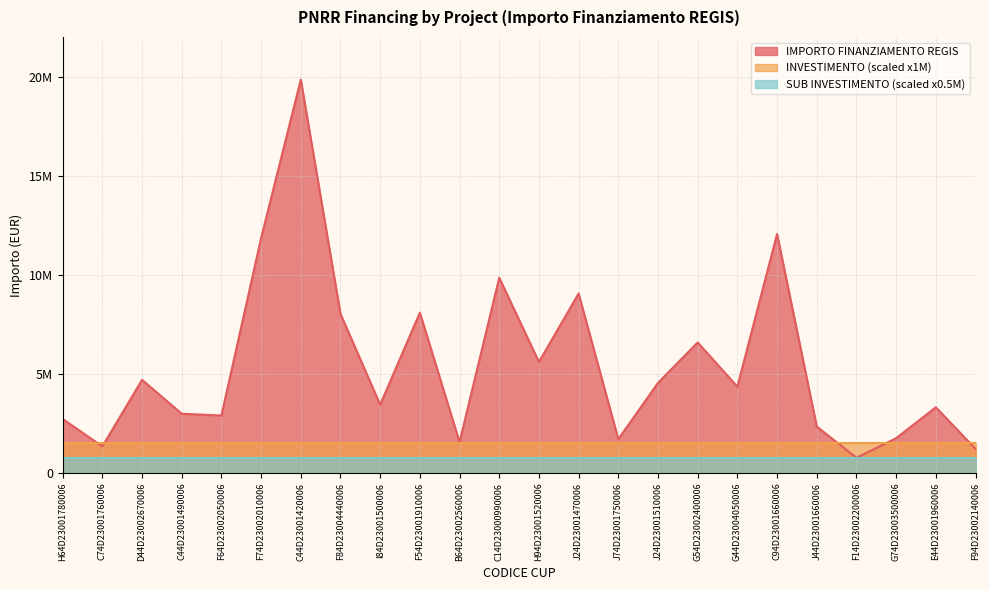

The IMPORTO FINANZIAMENTO REGIS series shows 528718.7 at F94D23002140006. True or false?

False